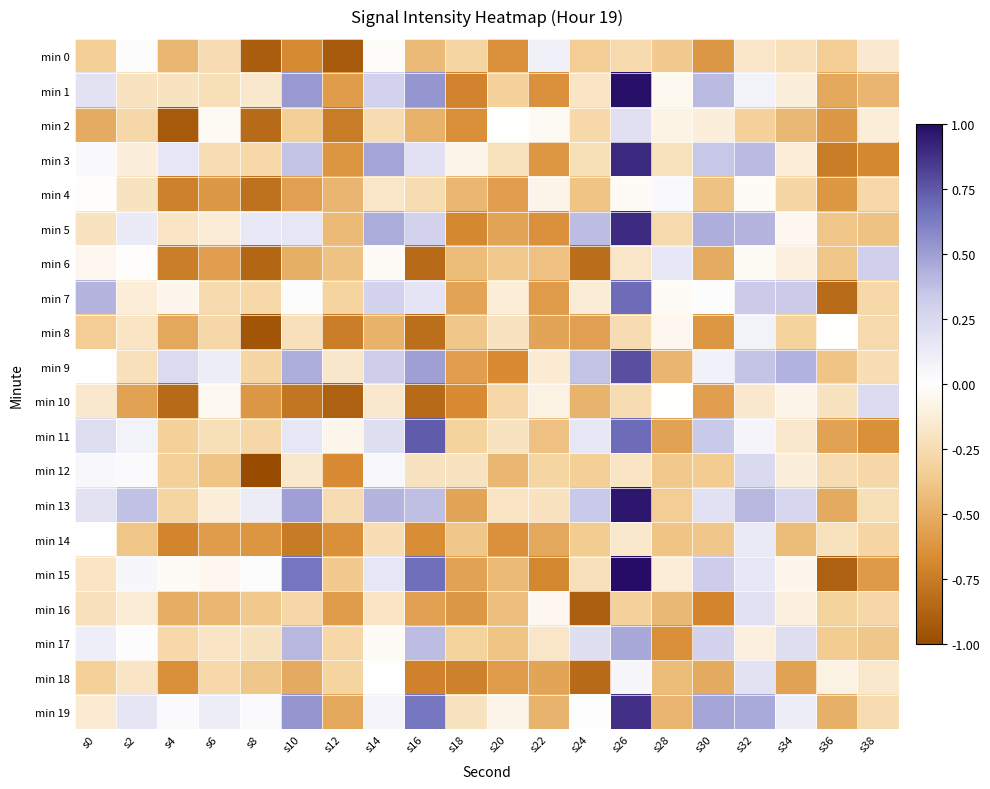

What is the smallest value displayed?

-1.0